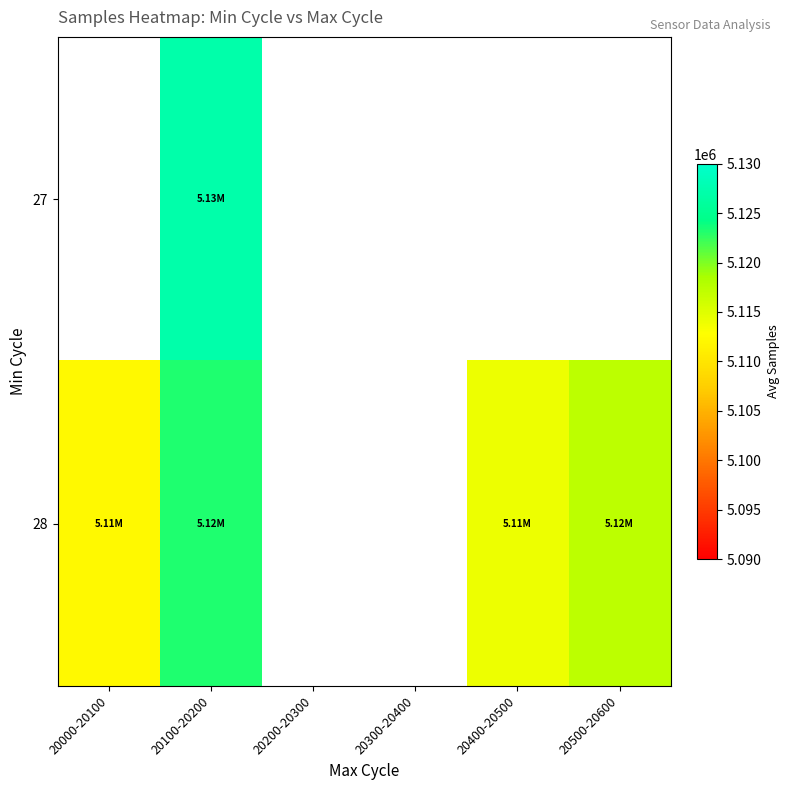

Which category has the lowest value across all series?

20000-20100